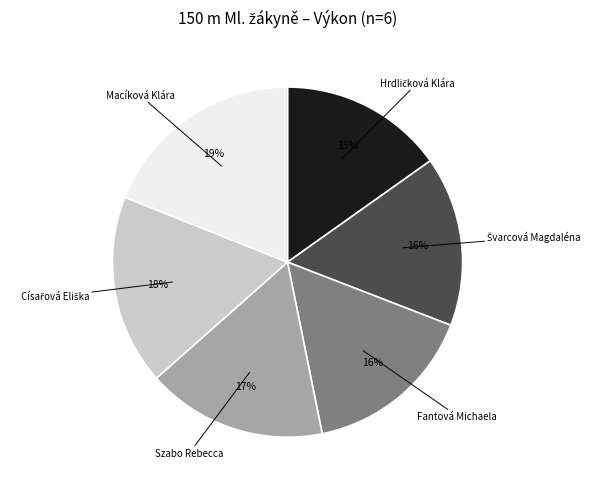

Does Macíková Klára account for over 50% of the chart?

No